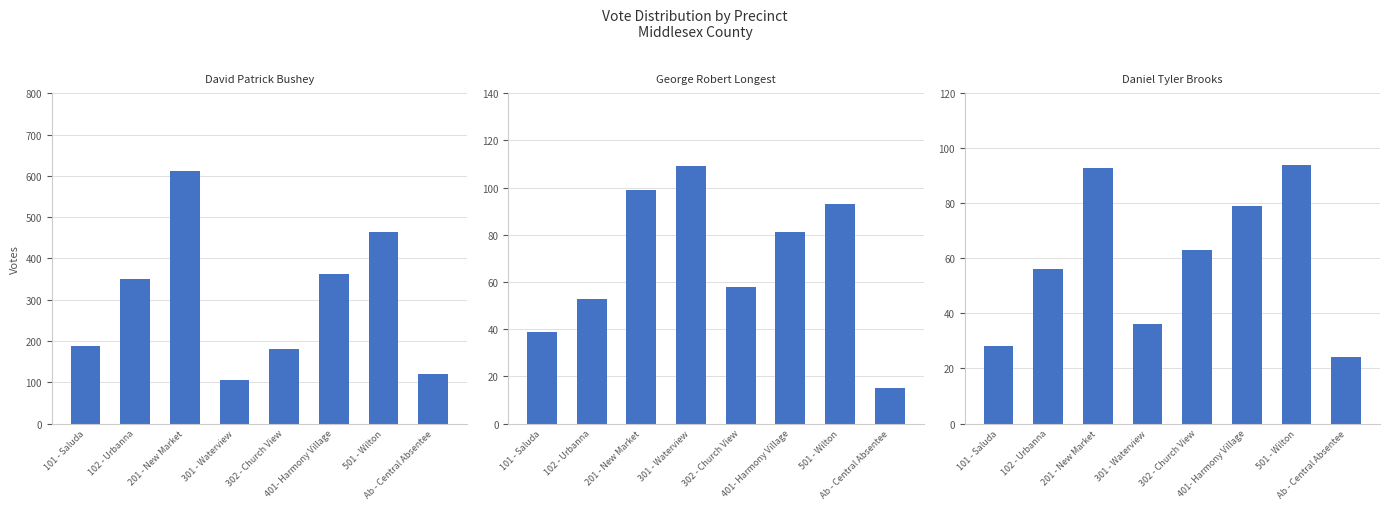

The George Robert Longest series shows 39 at 101 - Saluda. True or false?

True